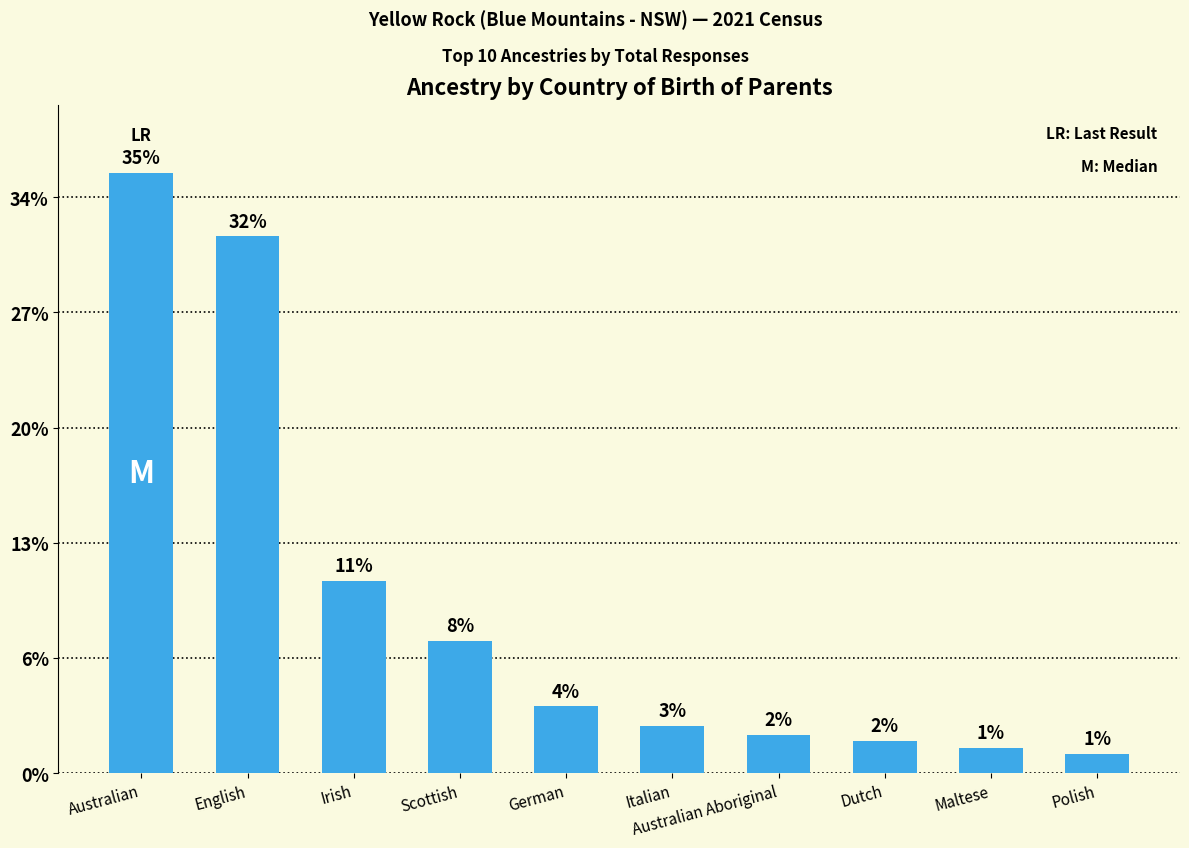

The chart shows a value of 83 at German. True or false?

False